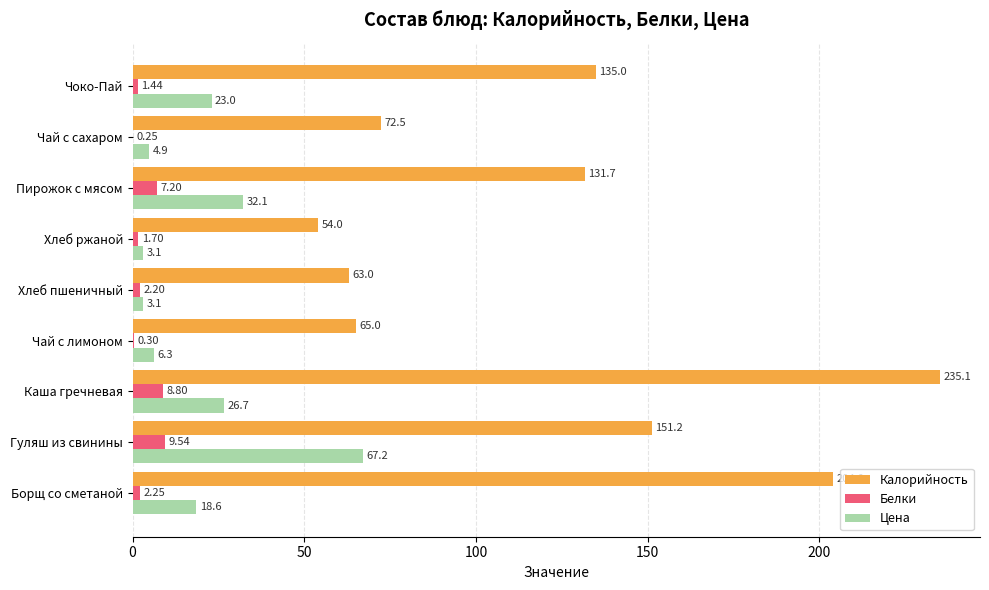

Which category has the highest value in the Калорийность series?

Каша гречневая